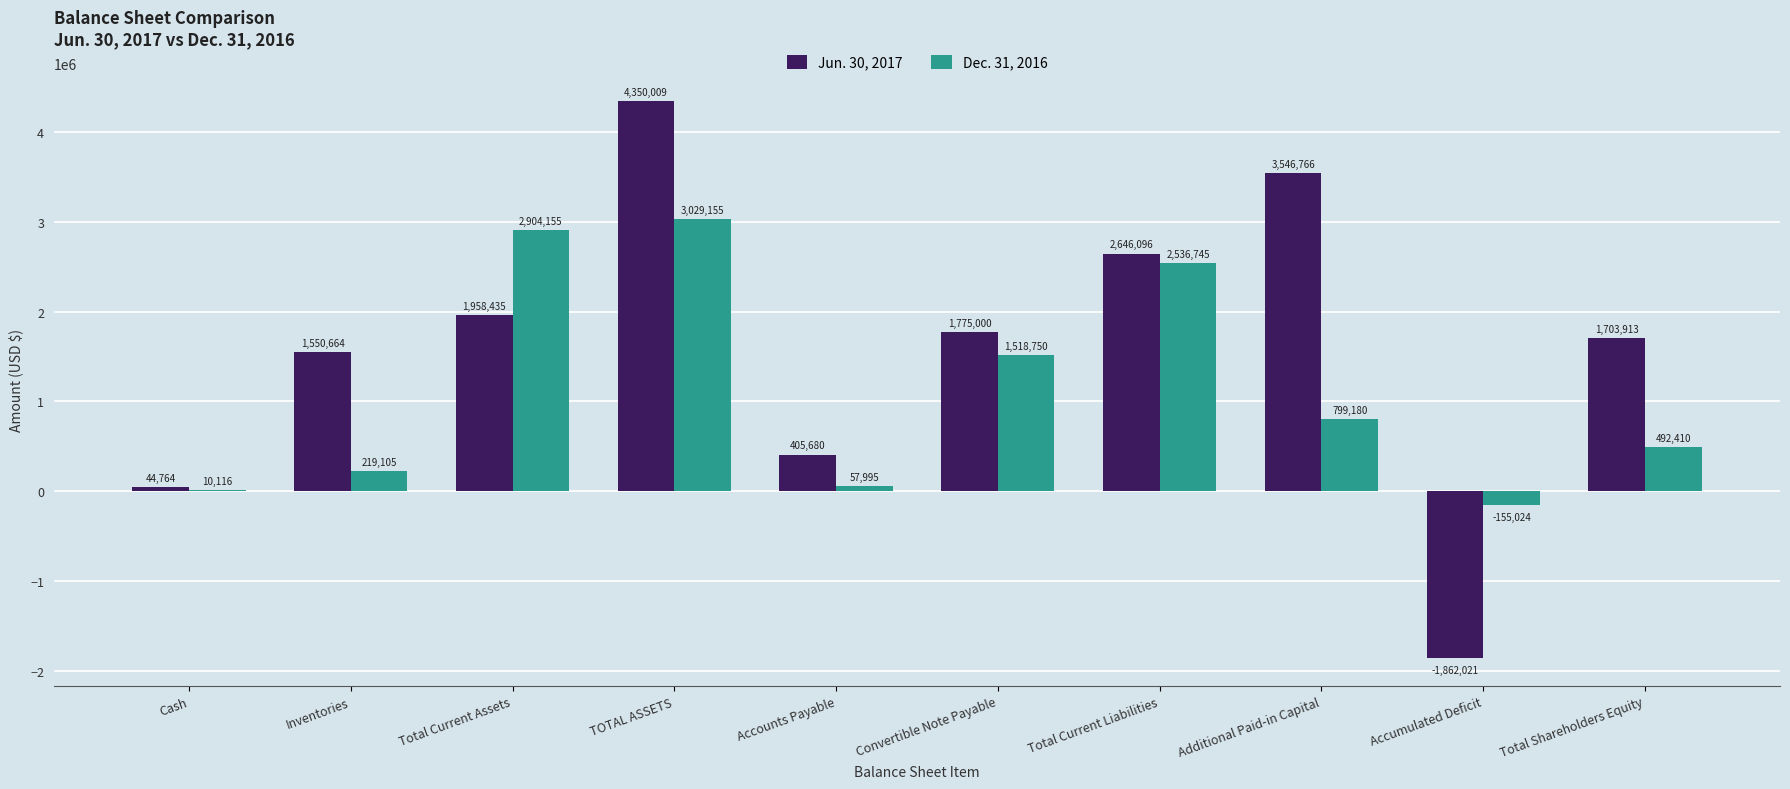

What is the sum of the Dec. 31, 2016 values at Total Shareholders Equity and Total Current Assets?

3396565